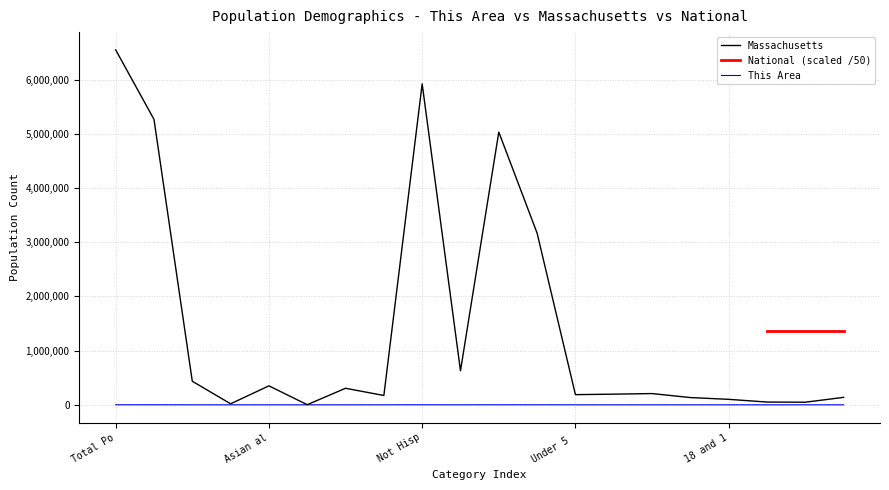

What is the maximum value for Massachusetts?

6547629